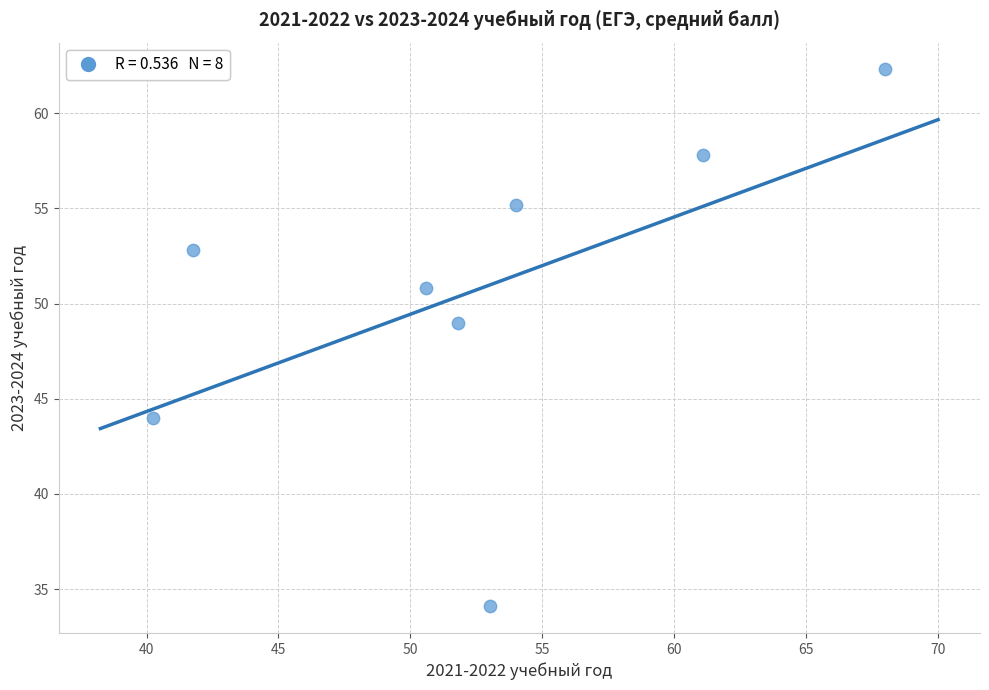

What is the range of X values (max minus min)?

27.8